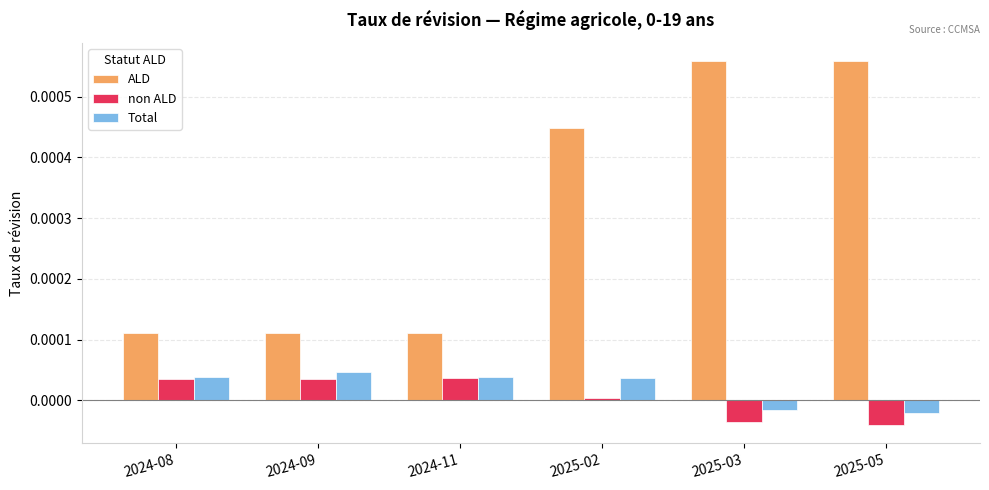

Which series has the widest spread of values?

ALD